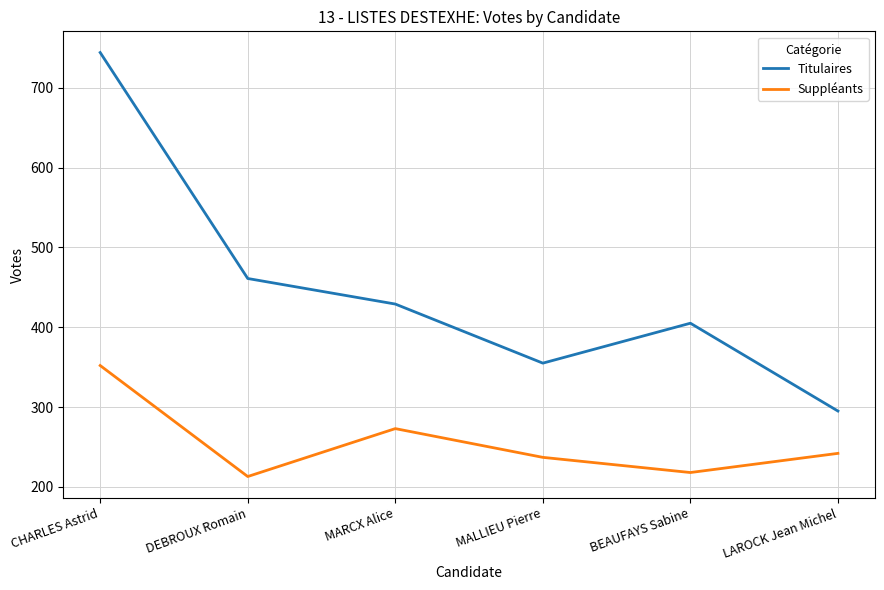

What is the approximate value of Suppléants at DEBROUX Romain?

213